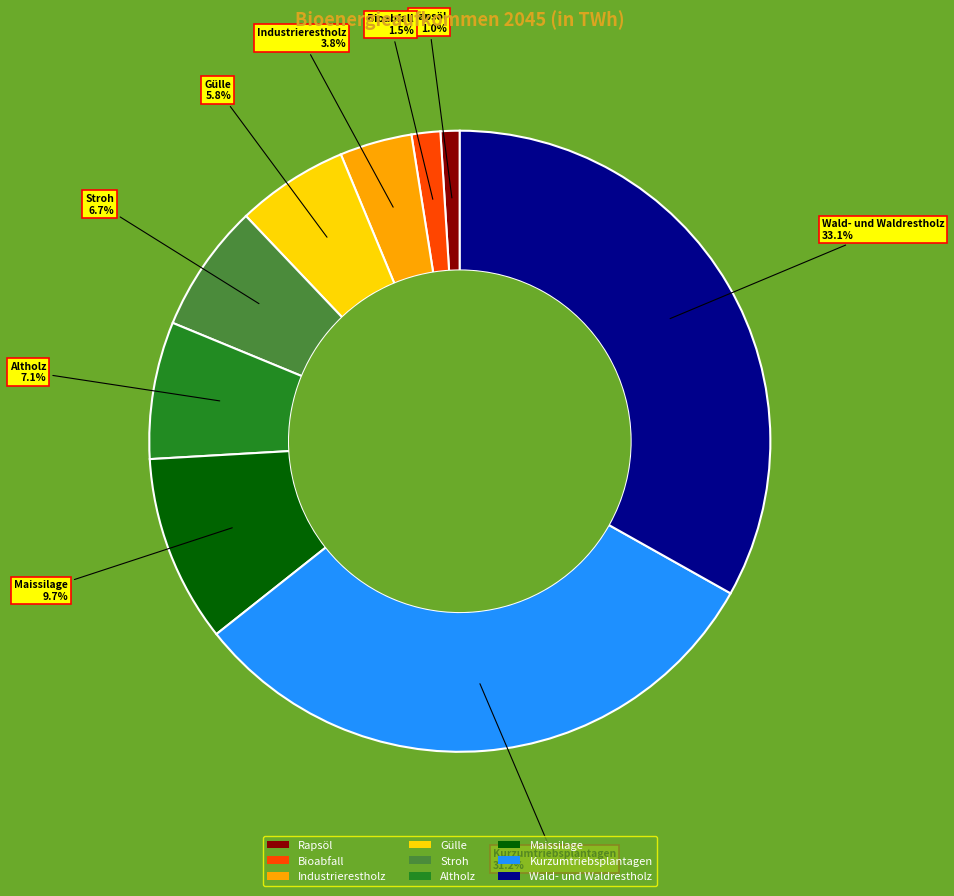

The Altholz slice represents 7% of the pie. True or false?

True